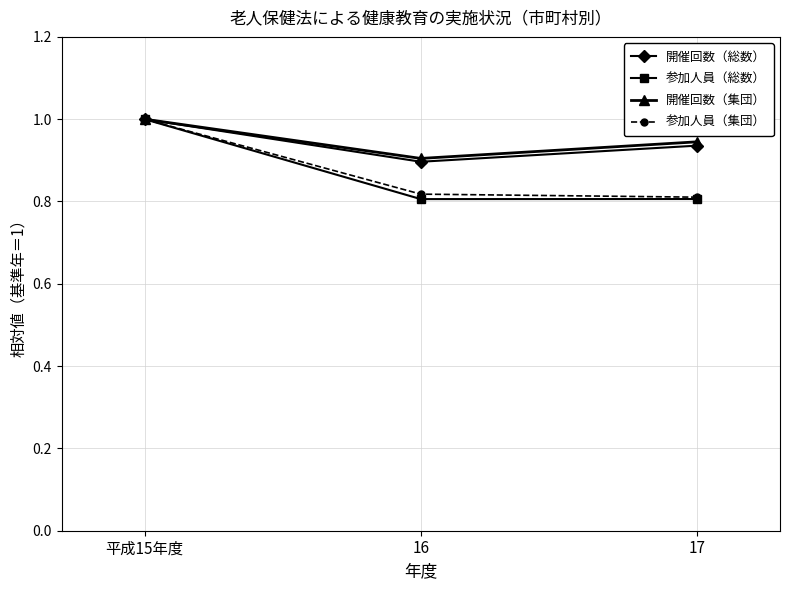

How many data points does each series have?

3